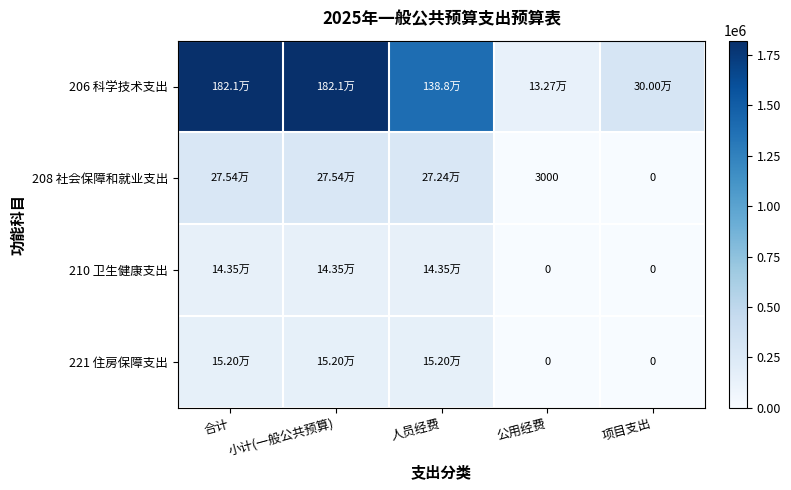

True or false: 208 社会保障和就业支出 has a value of 467719.2 at 人员经费.

False